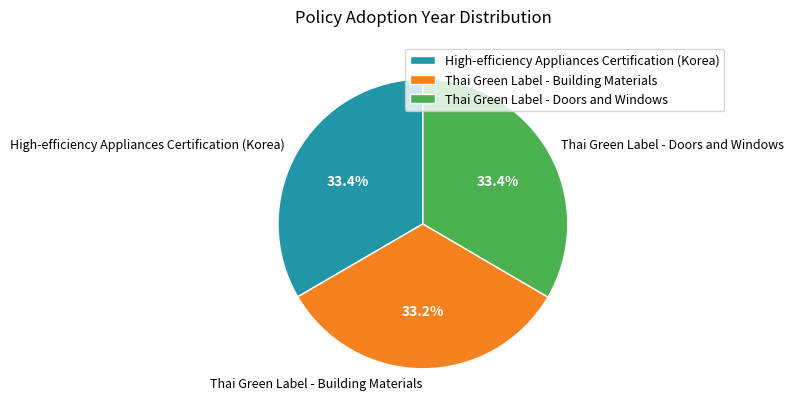

The High-efficiency Appliances Certification (Korea) slice represents 25% of the pie. True or false?

False